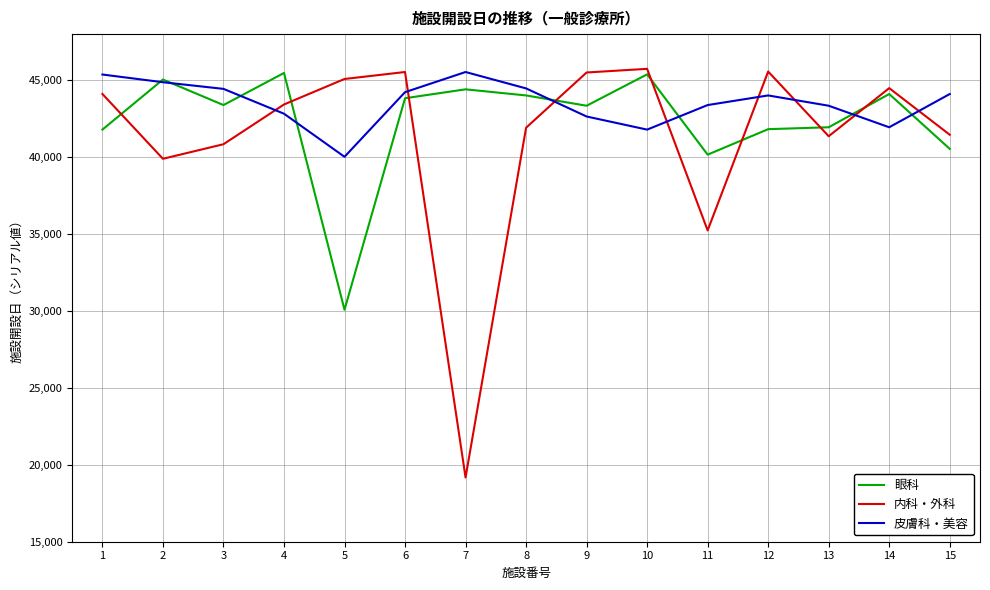

What is the spread (max minus min) of values at 8?

2557